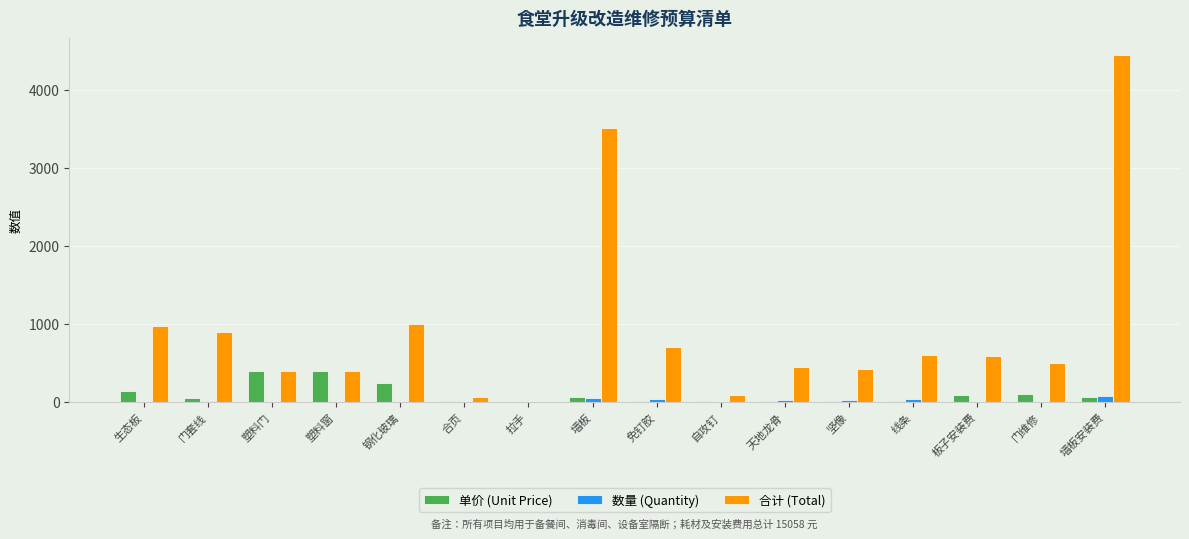

At which category is the sum across all series the highest?

墙板安装费